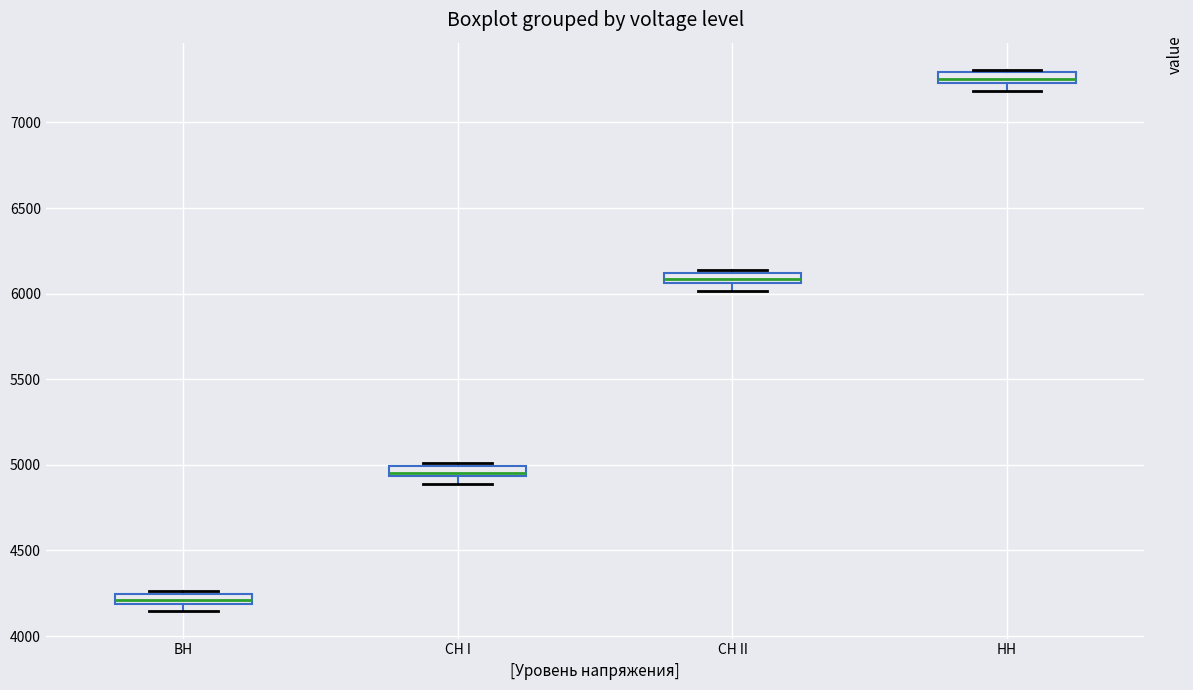

Where is the lower edge of the box for СН I on the y-axis? The values are not printed on the chart, so give them approximately, as read against the axis.

4950